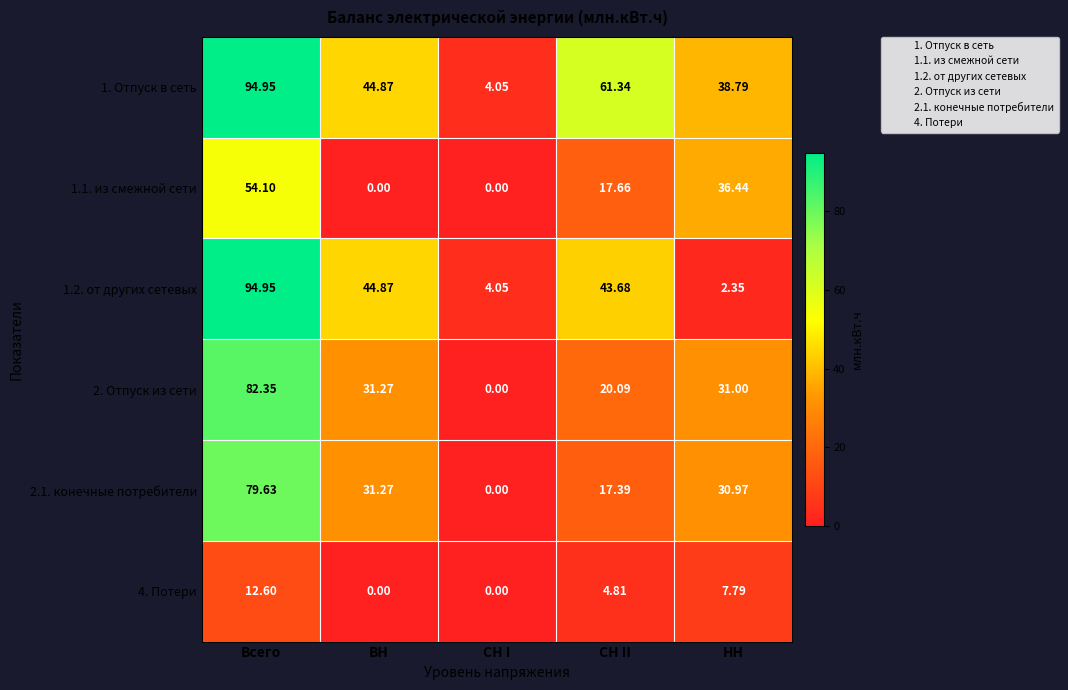

At which category is the sum across all series the highest?

Всего